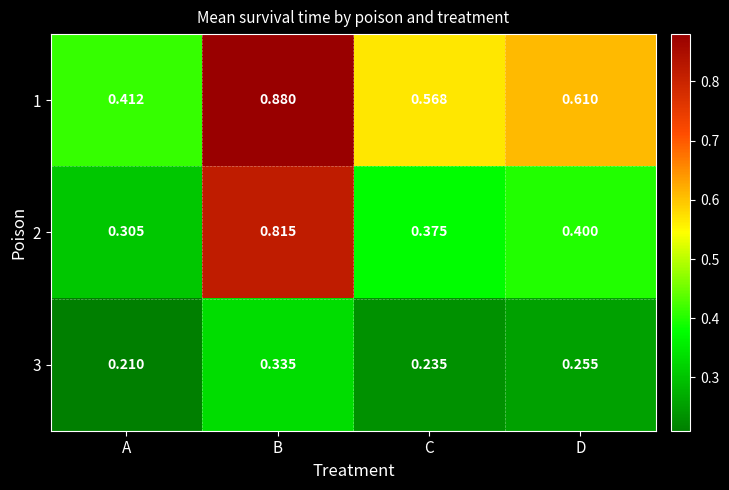

At how many categories does at least one series exceed 0?

4